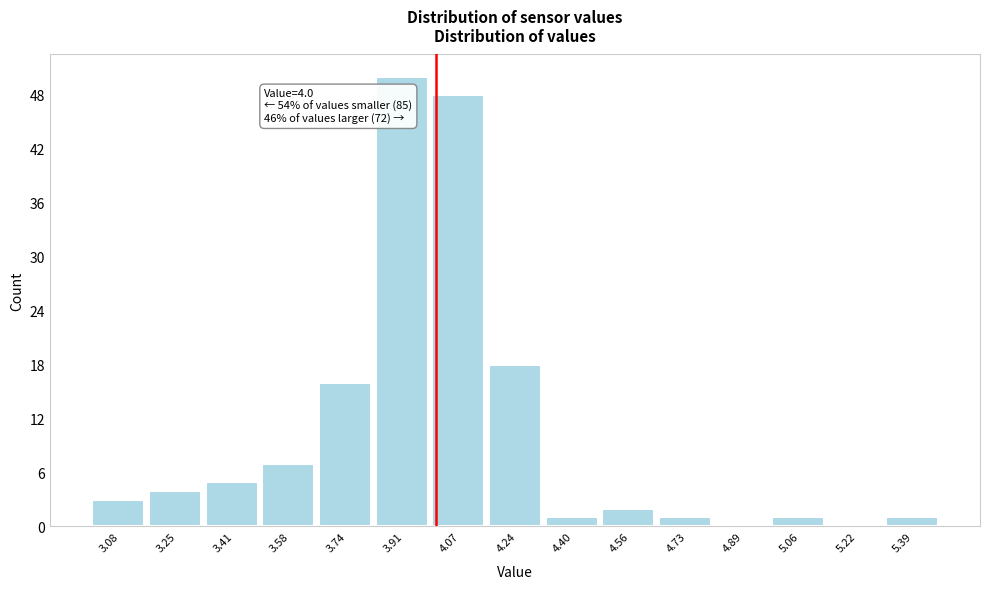

Which range on the x-axis has the tallest bar?

3.82 to 3.98